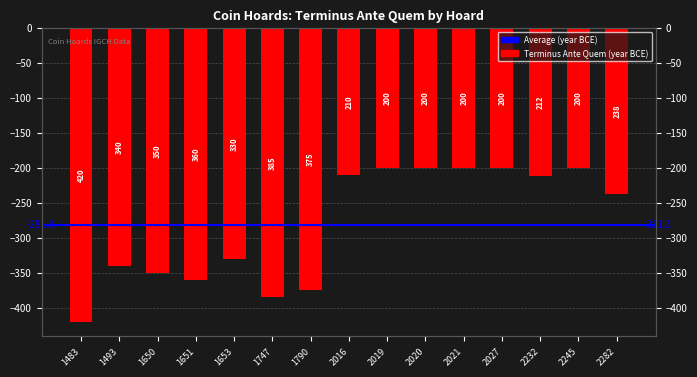

List the labels in order of value, largest first.

2019, 2020, 2021, 2027, 2245, 2016, 2232, 2282, 1653, 1493, 1650, 1651, 1790, 1747, 1483